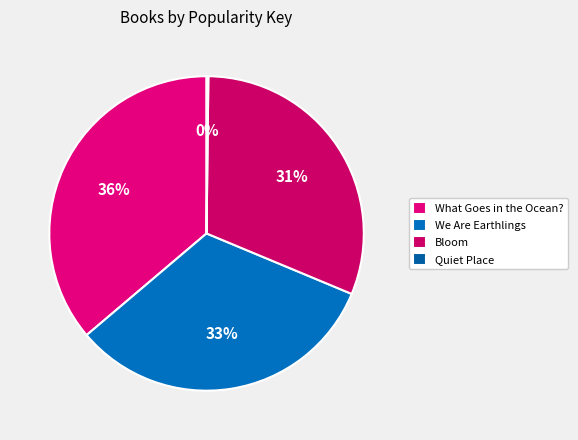

Which category has the smallest portion of the pie?

Quiet Place